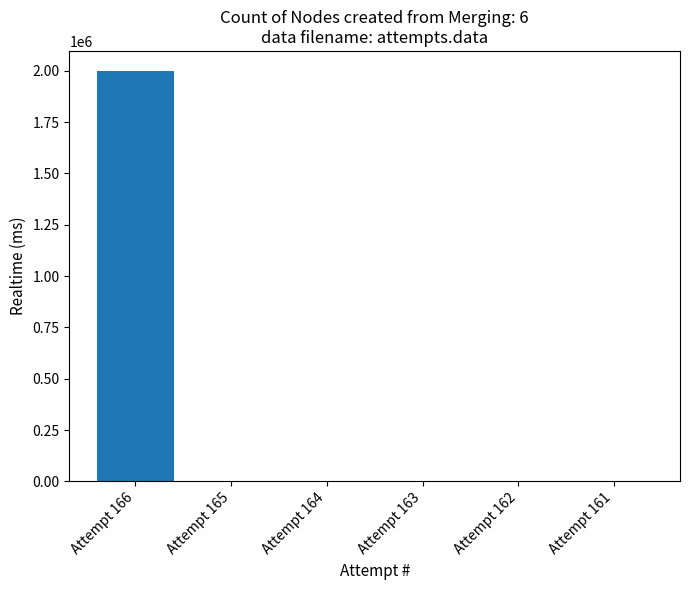

The value at Attempt 161 is 0. True or false?

True